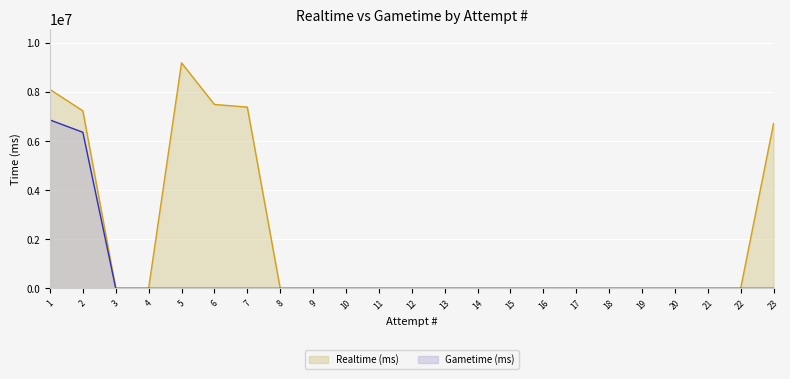

True or false: Realtime (ms) and Gametime (ms) intersect in this chart.

False